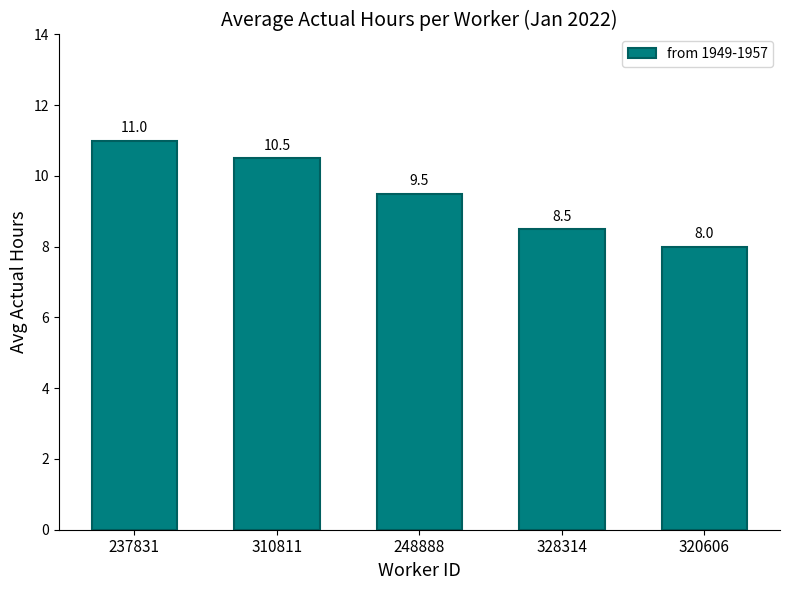

Rank the categories by value from lowest to highest.

320606, 328314, 248888, 310811, 237831